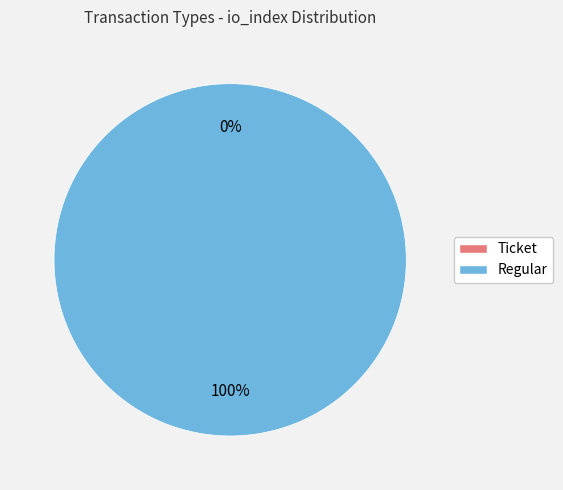

Rank the categories by value from lowest to highest.

Ticket, Regular